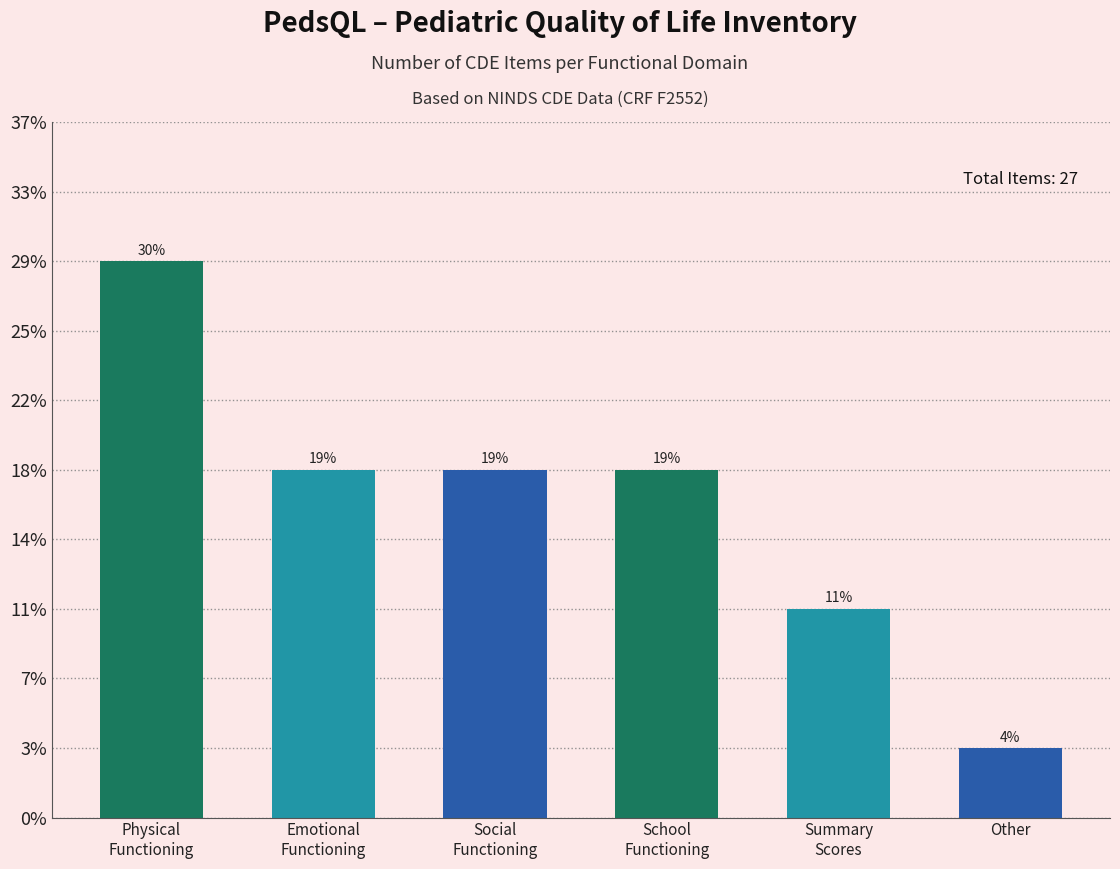

Which label corresponds to the largest value in the chart?

Physical
Functioning